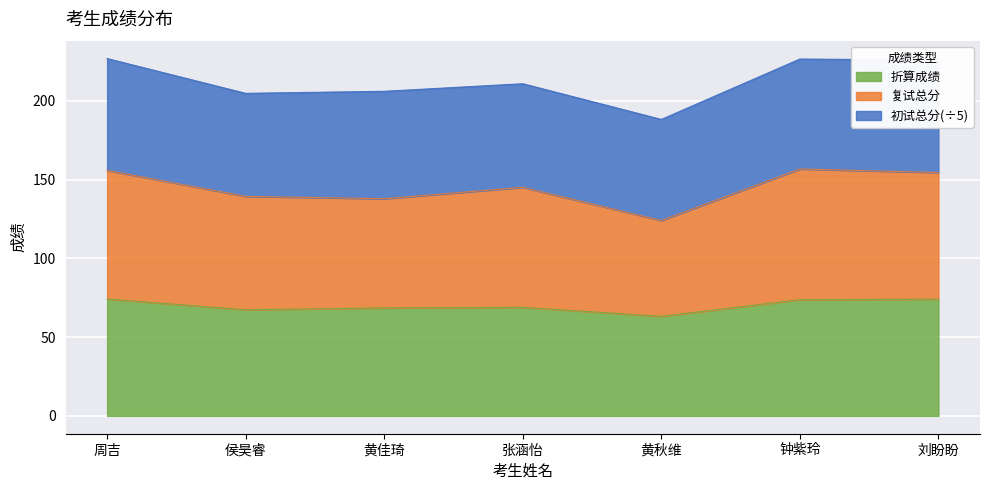

The value of 复试总分 at 侯昊睿 is 213.1. True or false?

False